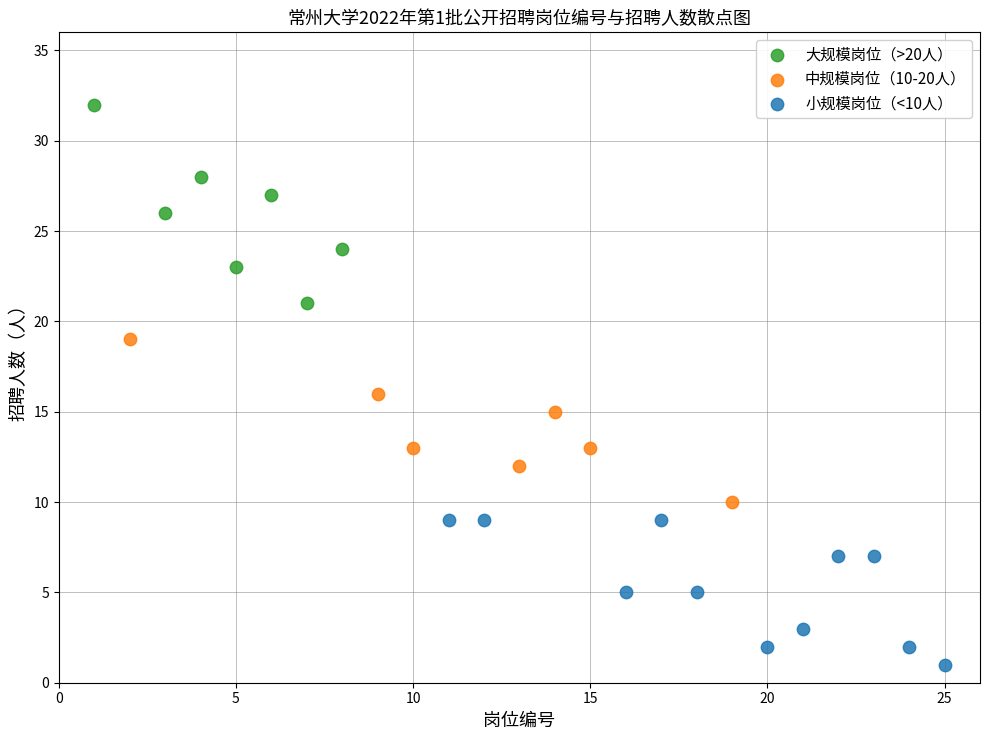

Which series reaches the minimum Y coordinate?

小规模岗位（<10人）